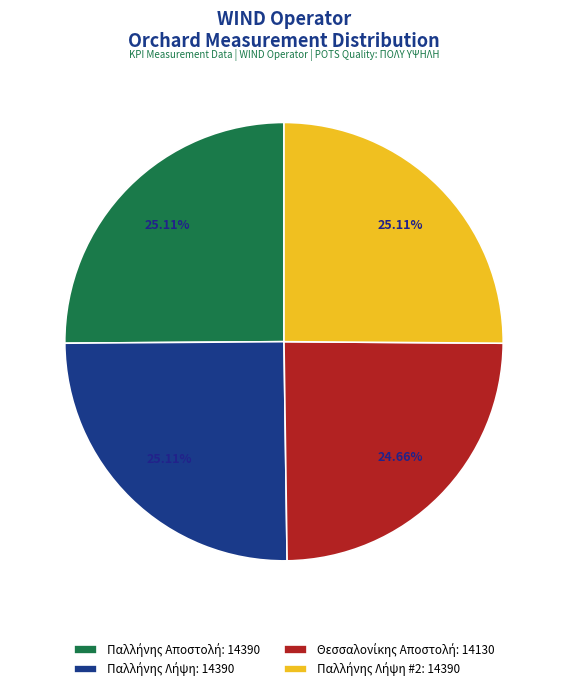

Is there a majority slice in this chart?

No